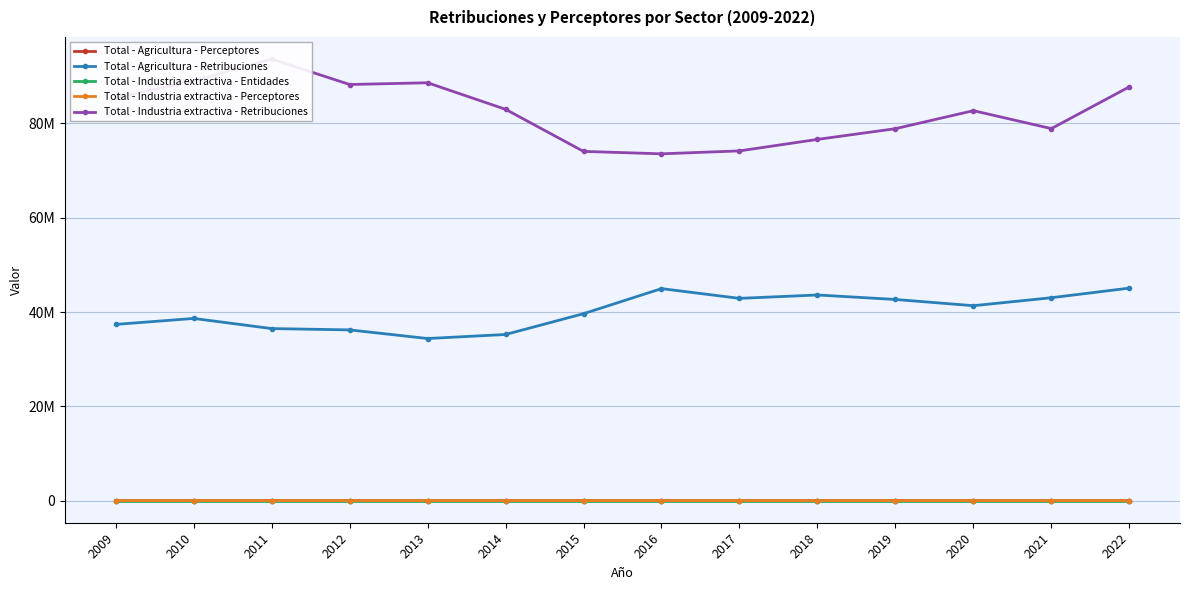

What is the difference between the maximum and second lowest values in the Total - Agricultura - Perceptores series?

829